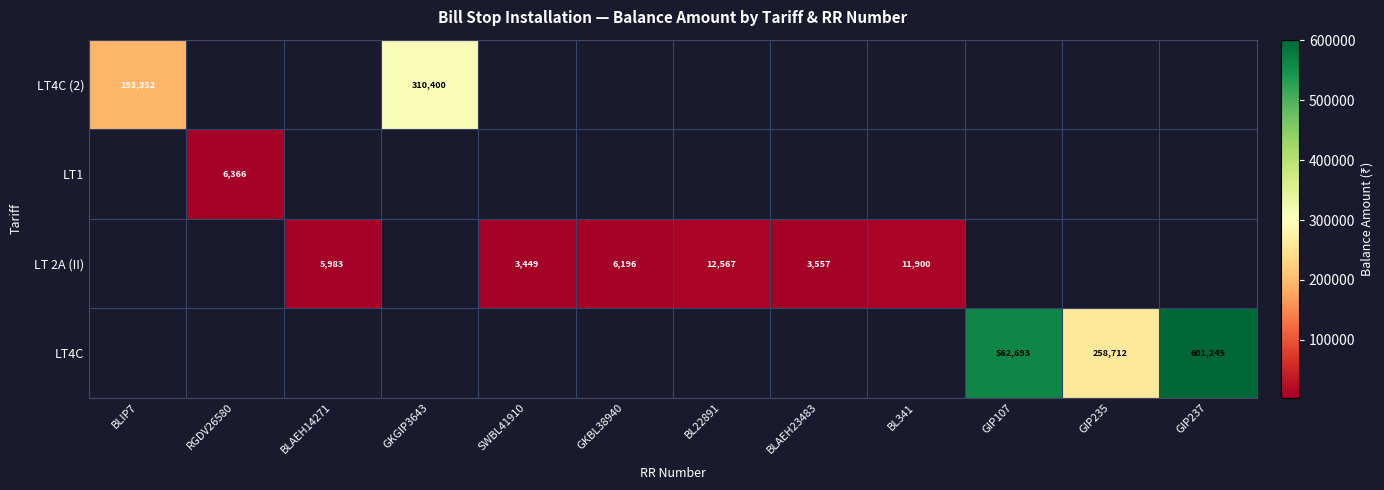

The LT 2A (II) series shows 3182 at GKBL38940. True or false?

False